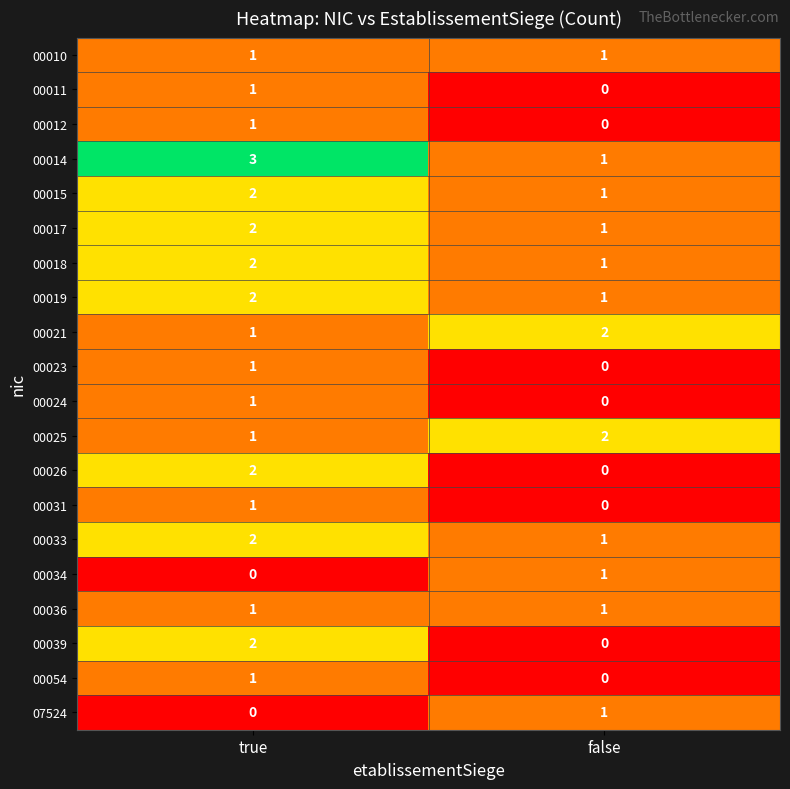

How many data points does each series have?

2